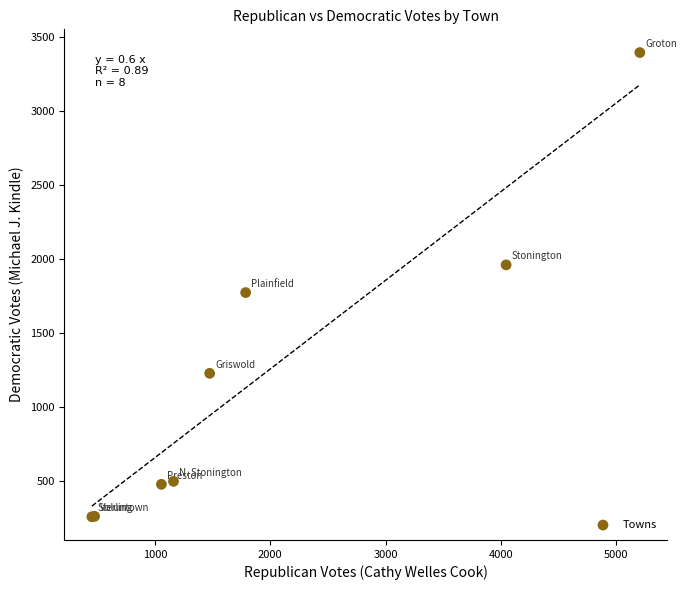

What Y value in the scatter plot is closest to 1826?

1773